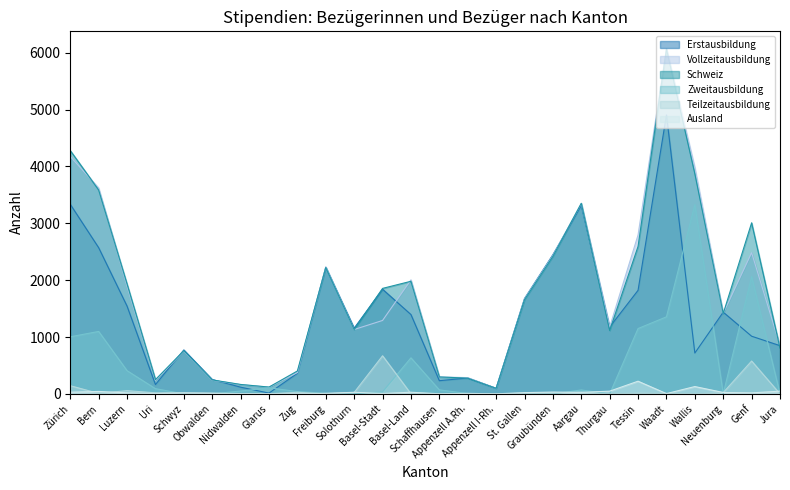

At which category is the sum across all series the highest?

Waadt